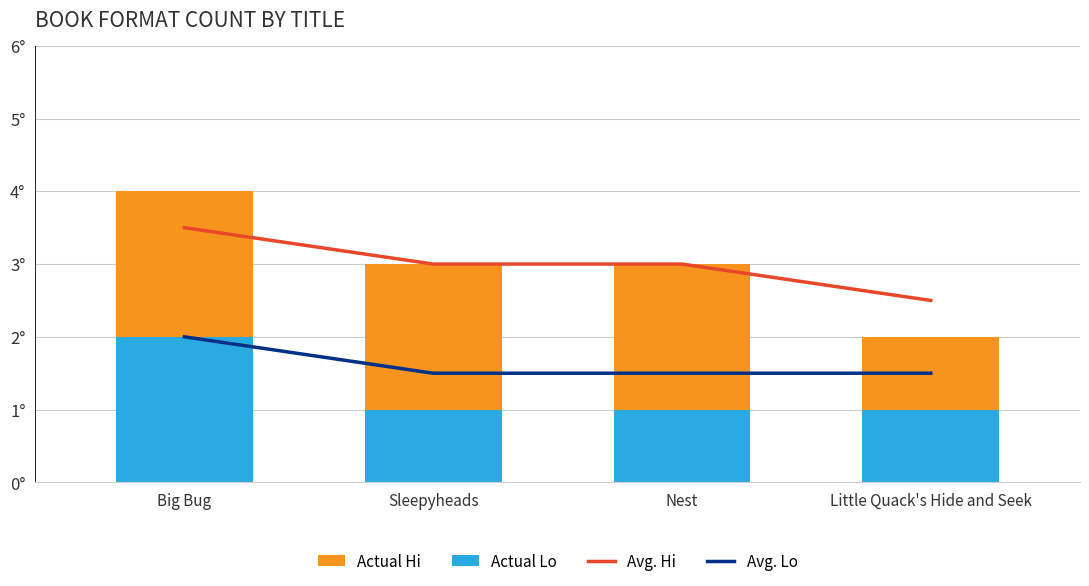

Is it true that Avg. Hi equals 1.6 at Little Quack's Hide and Seek?

False